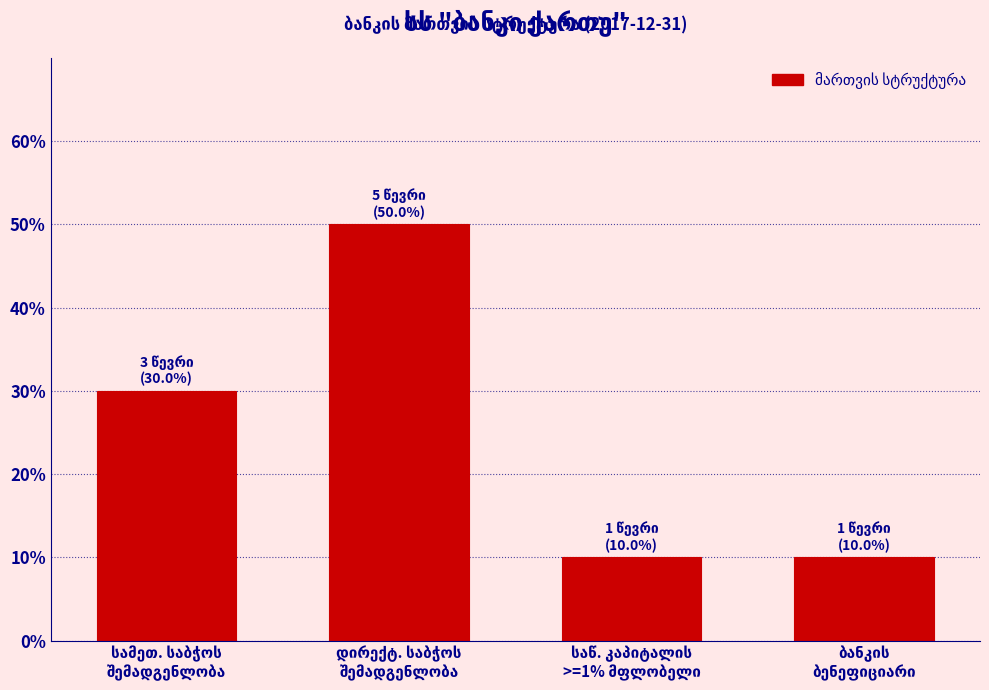

Reading left to right, list all the values displayed in this chart.

30	50	10	10